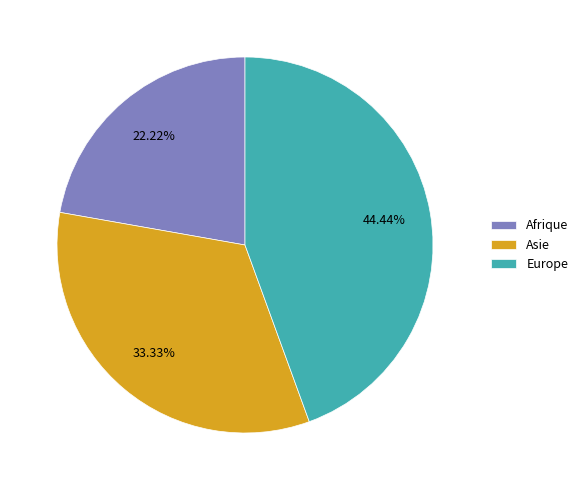

What is the ratio of the value at Europe to the value at Afrique?

2.0